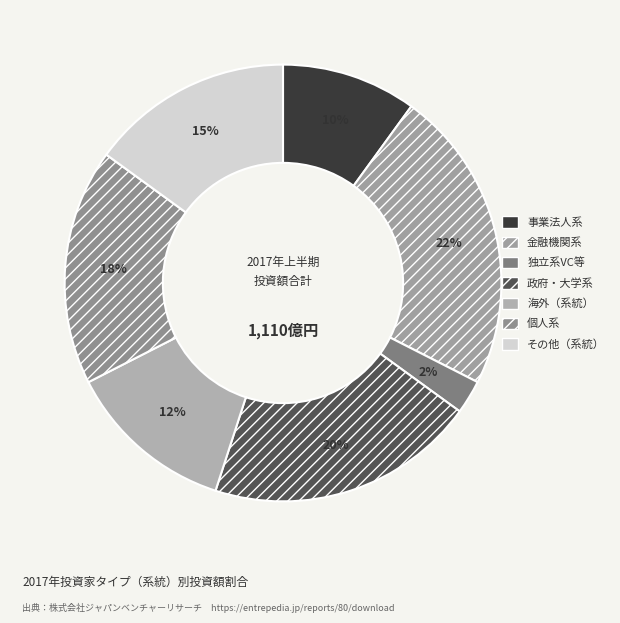

To the nearest percent, what is the difference between the largest and smallest slice percentages?

20%